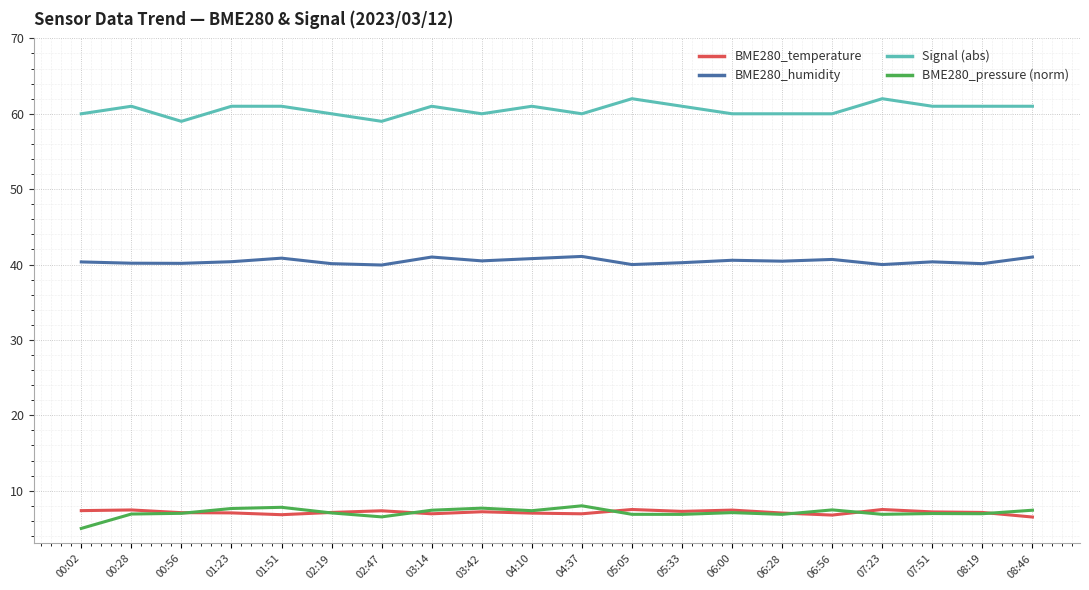

What are all the series names shown in the legend?

BME280_temperature, BME280_humidity, Signal (abs), BME280_pressure (norm)